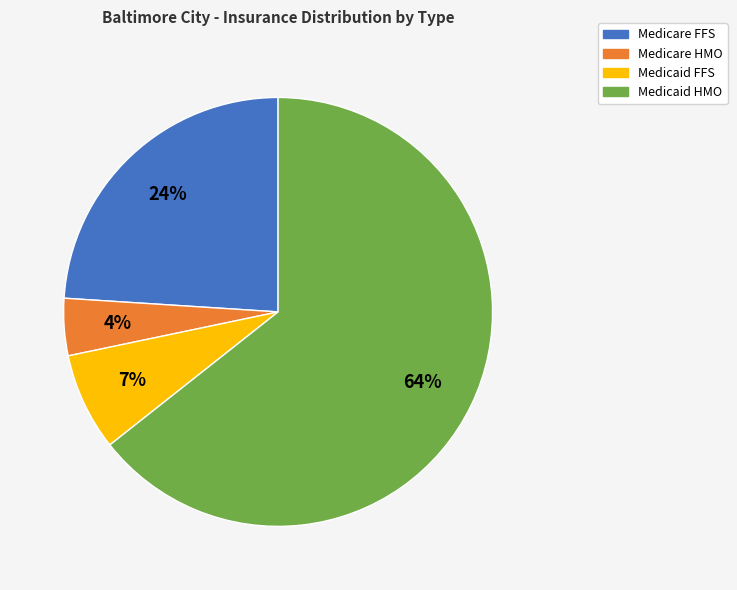

Count the number of slices in the pie.

4